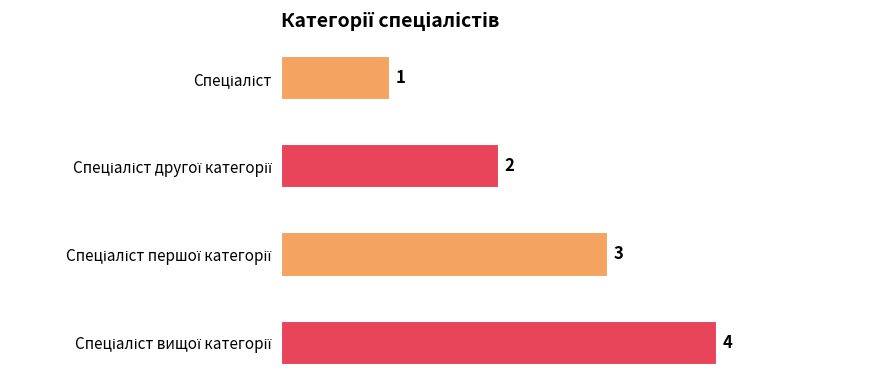

What is the difference between the maximum and minimum values?

3